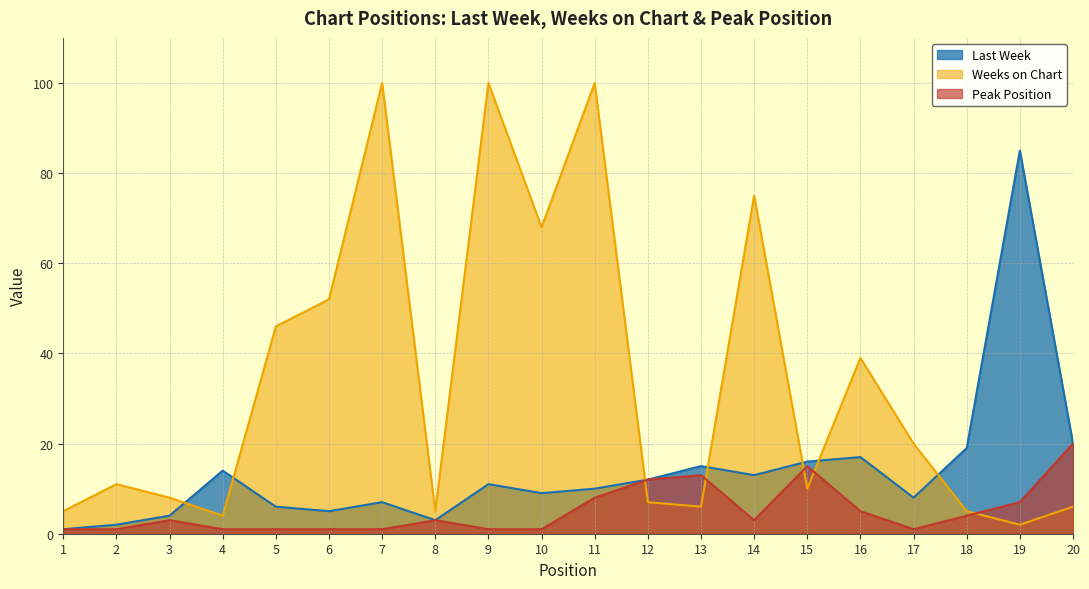

How many data points does each series have?

20